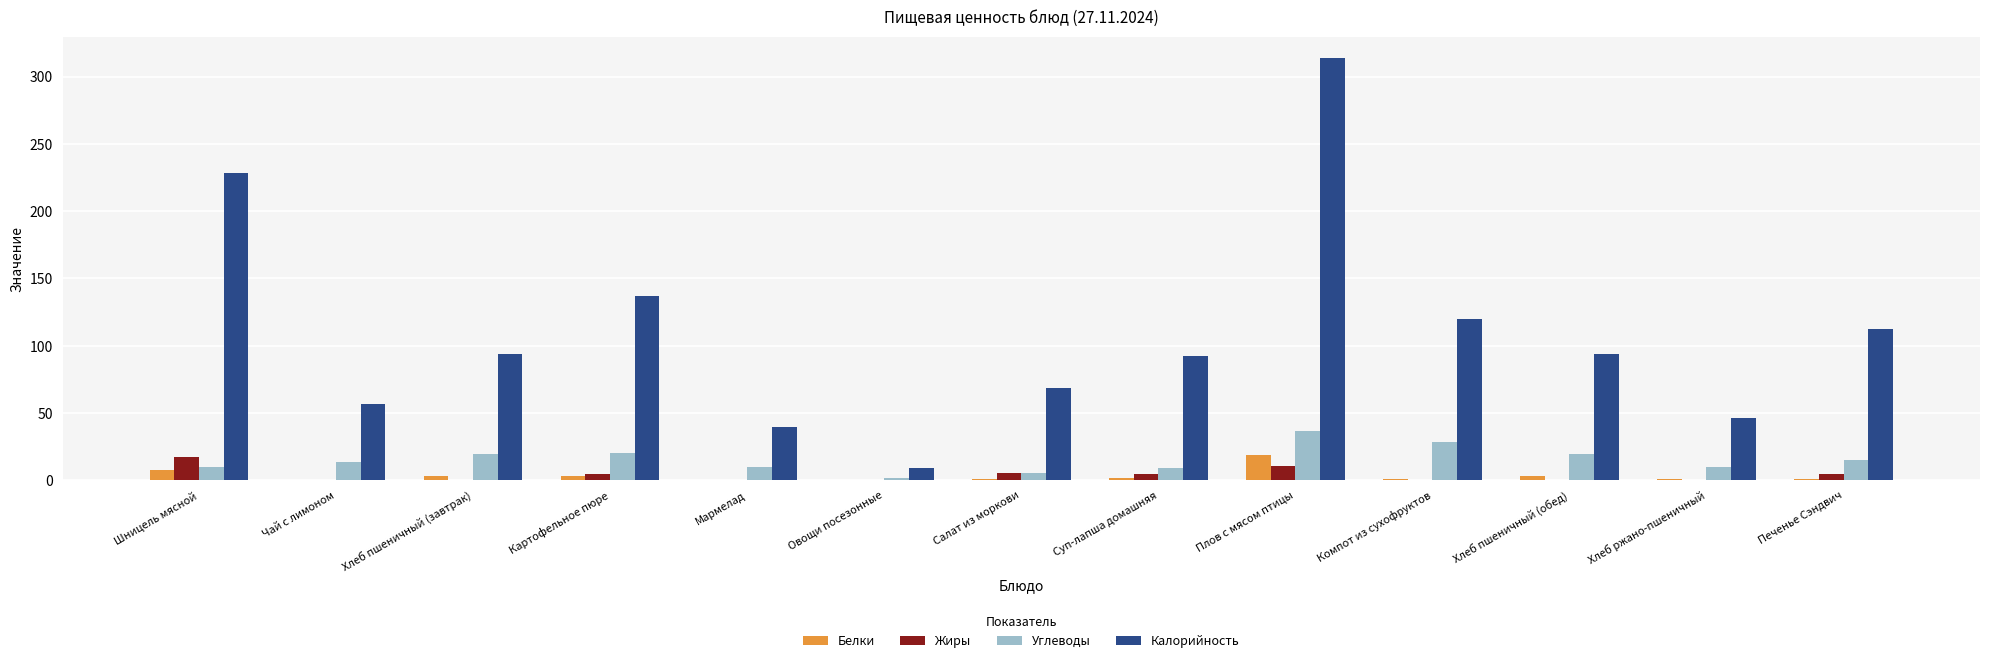

Between Чай с лимоном and Плов с мясом птицы, which series saw the biggest shift?

Калорийность